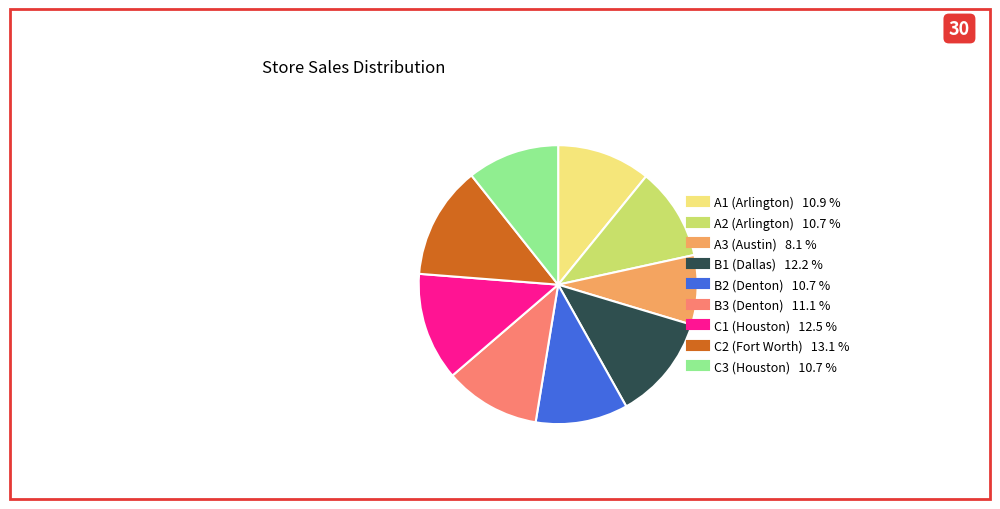

The B3 (Denton) slice represents 11% of the pie. True or false?

True